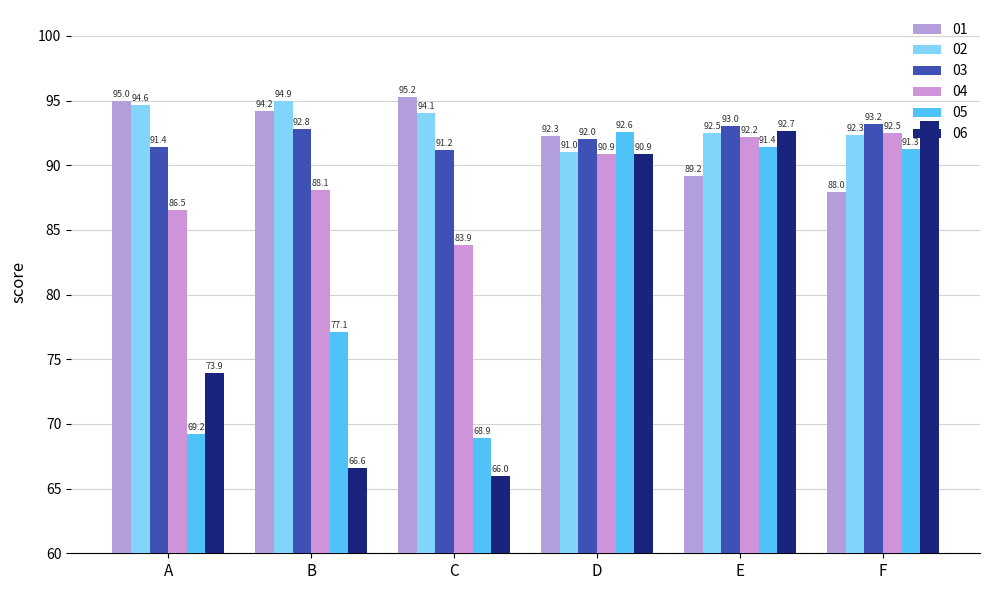

How many bars are there in each group?

6